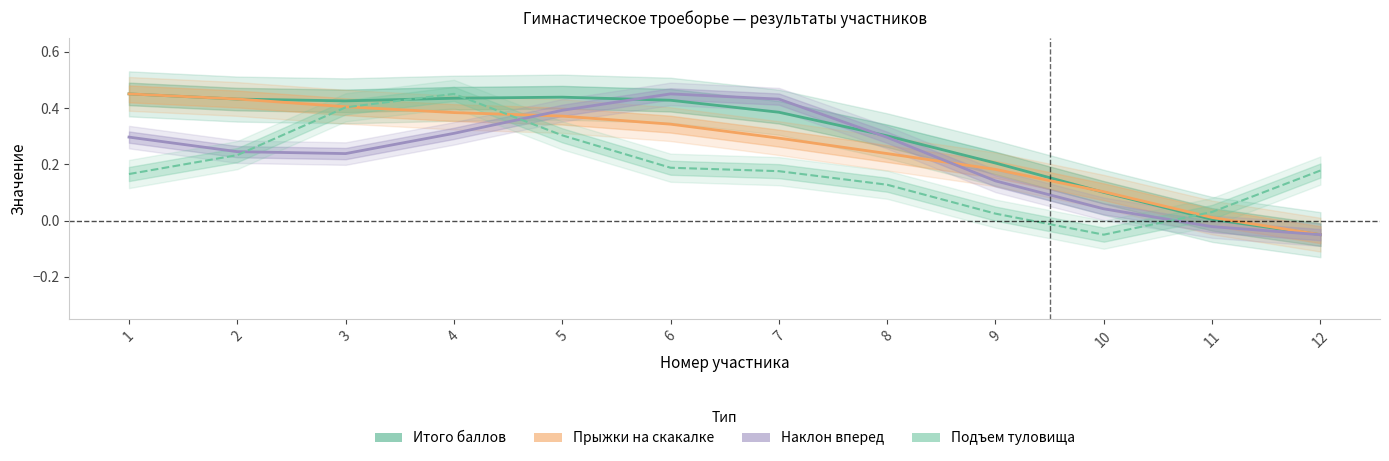

True or false: Подъем туловища has more than 1 interior local peaks.

False